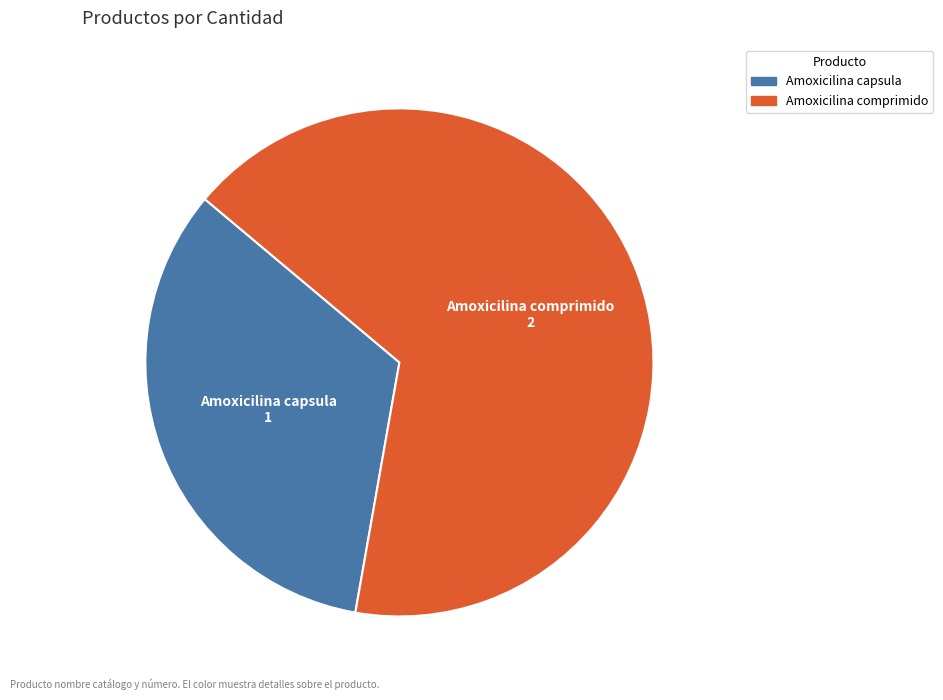

Which slice is the largest?

Amoxicilina comprimido